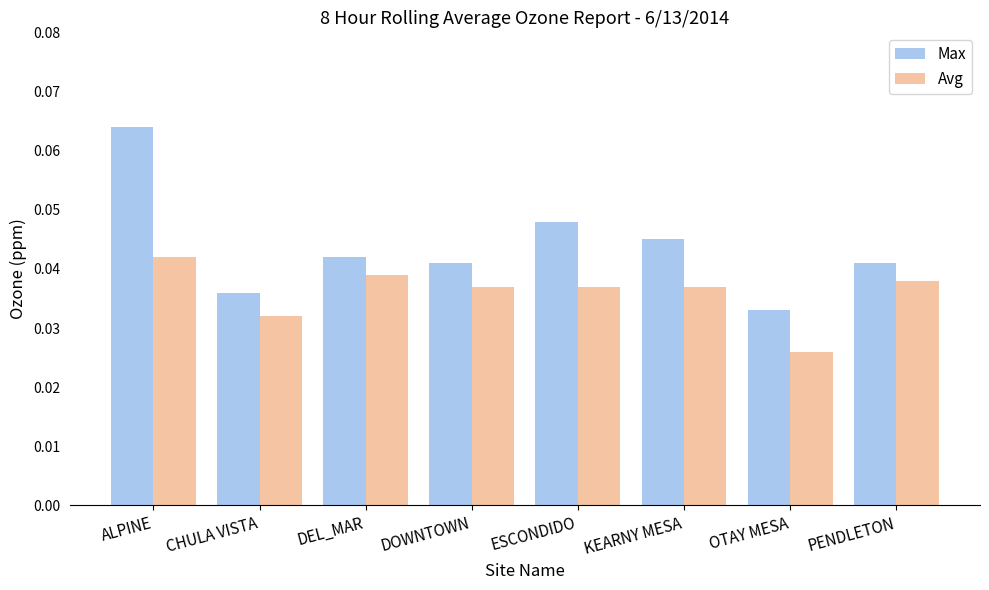

Which category has the lowest value in the Avg series?

OTAY MESA